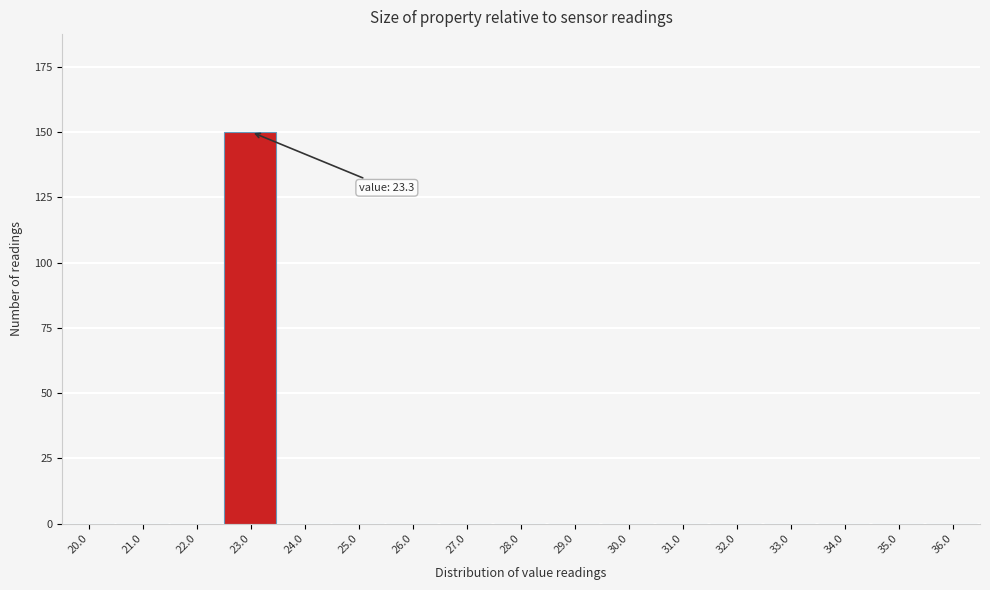

Reading left to right, transcribe all the data shown in this chart.

20.0=0	21.0=0	22.0=0	23.0=150	24.0=0	25.0=0	26.0=0	27.0=0	28.0=0	29.0=0	30.0=0	31.0=0	32.0=0	33.0=0	34.0=0	35.0=0	36.0=0